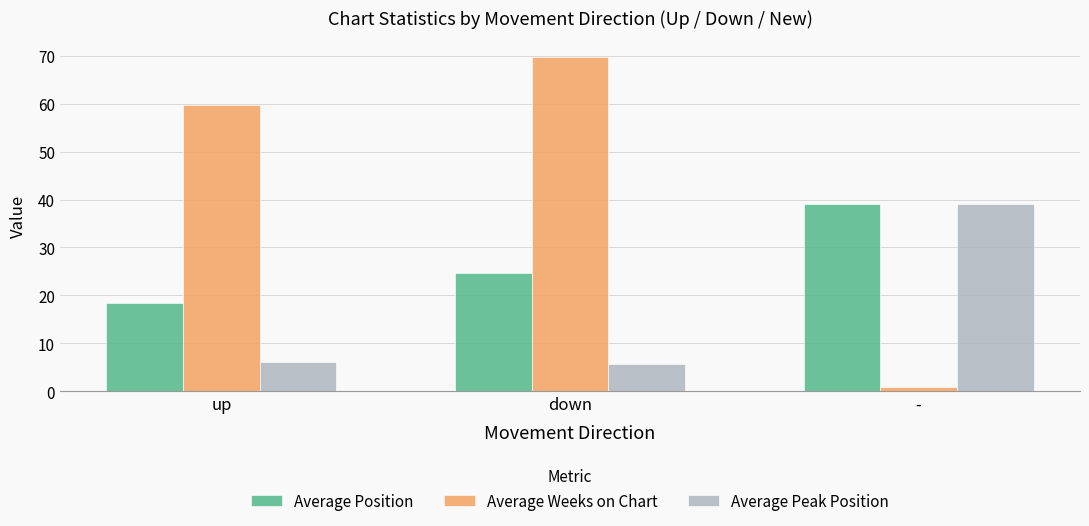

Which series has the largest total across all categories?

Average Weeks on Chart